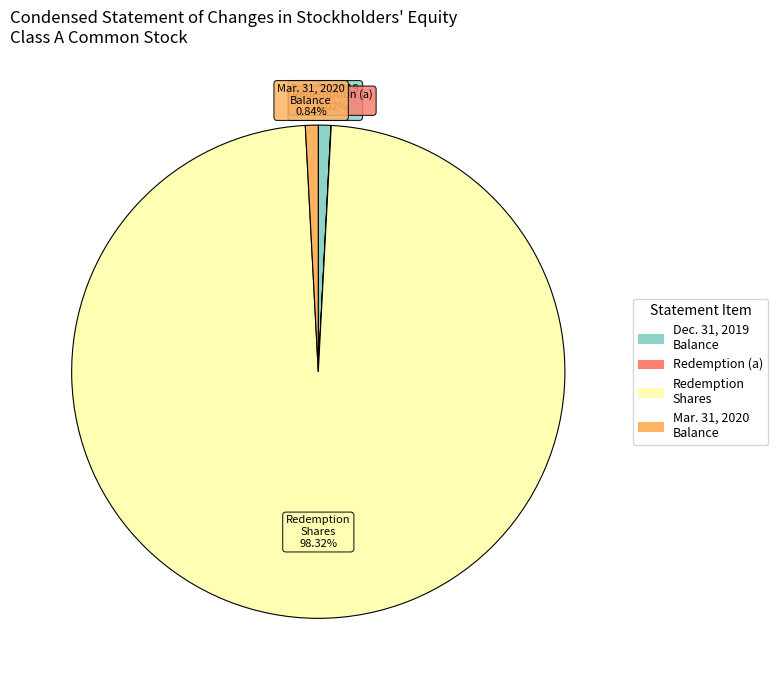

Is there a majority slice in this chart?

Yes